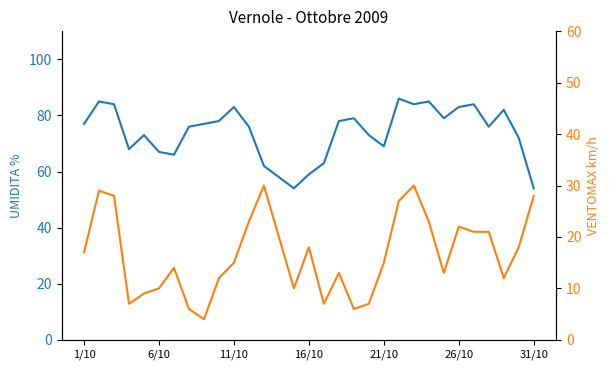

How many data points in VENTOMAX km/h are less than 15?

14